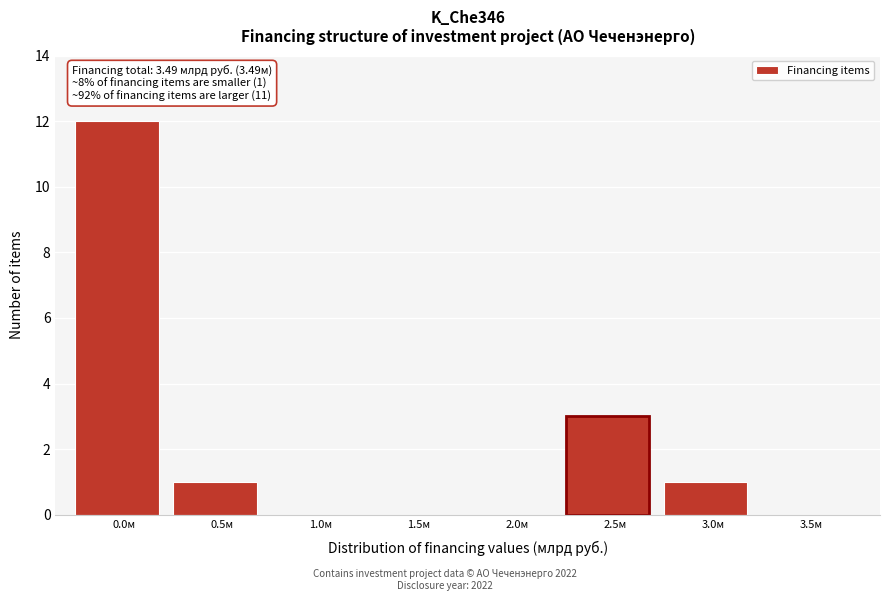

Reading left to right, list all the values displayed in this chart.

0.0м=12	0.5м=1	1.0м=0	1.5м=0	2.0м=0	2.5м=3	3.0м=1	3.5м=0